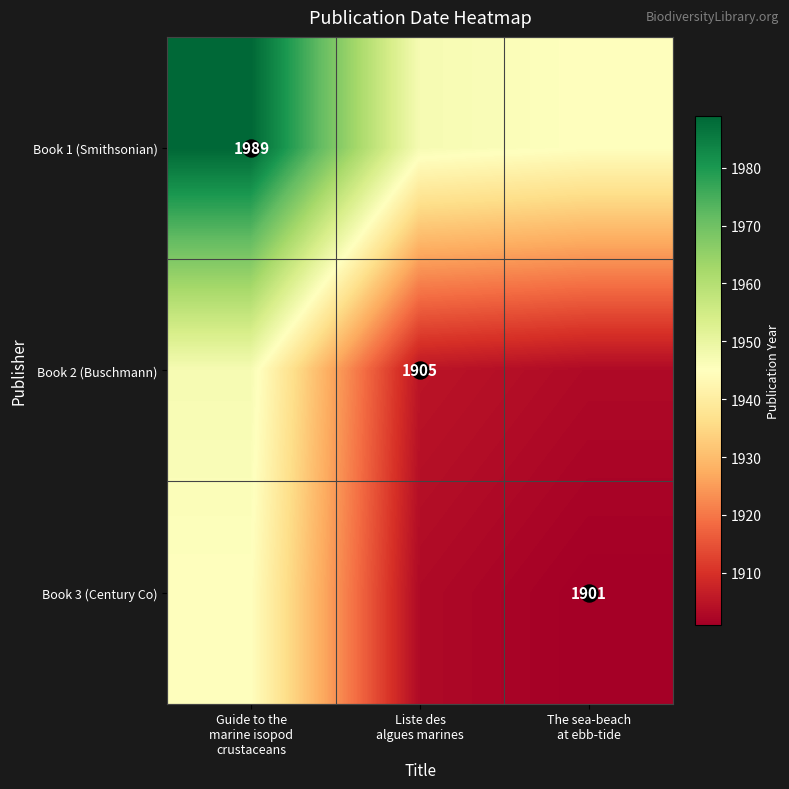

True or false: Book 2 (Buschmann) has a value of 1947 at Guide to the marine isopod crustaceans.

True